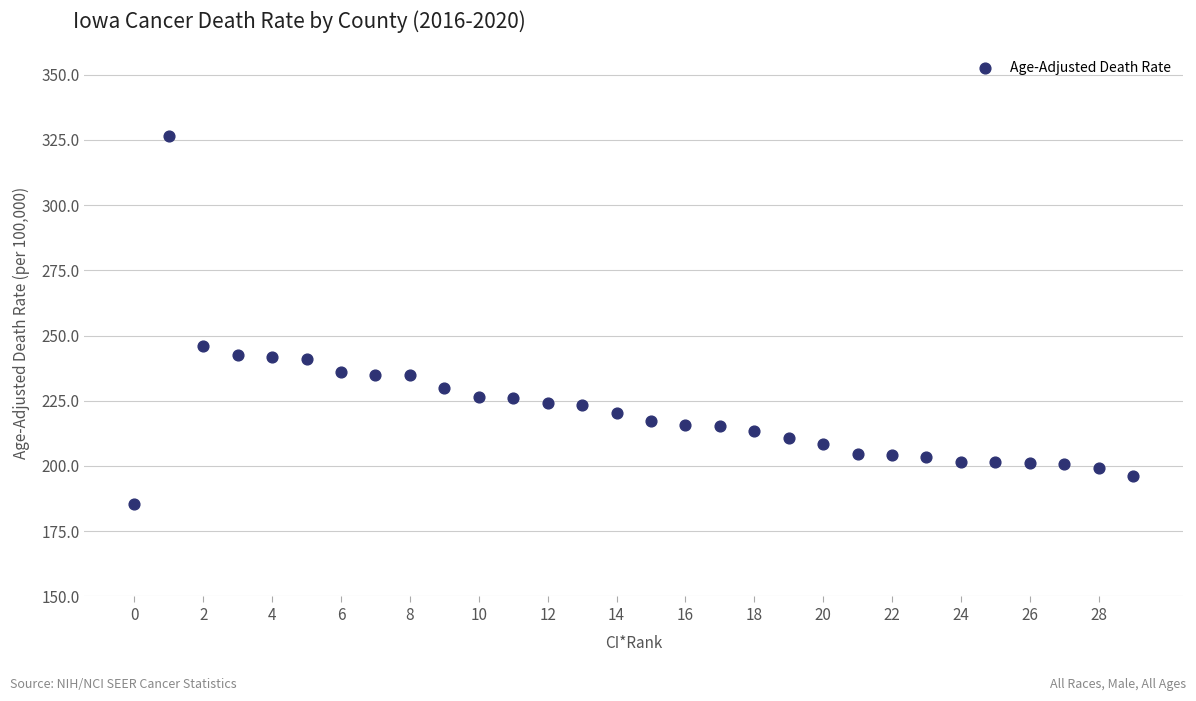

What is the range of Y values (max minus min)?

141.1